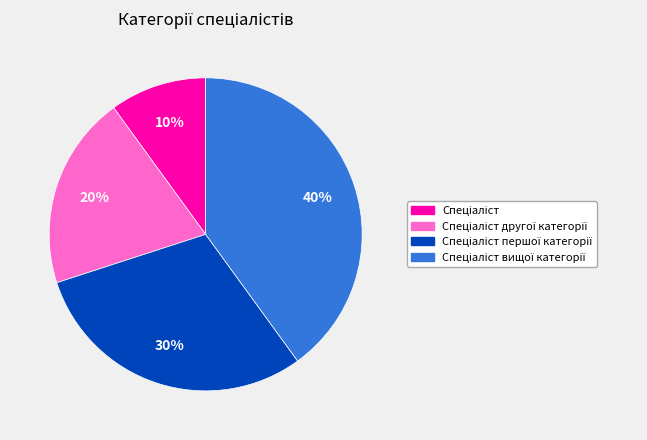

To the nearest percent, what is the difference between the largest and smallest slice percentages?

30%